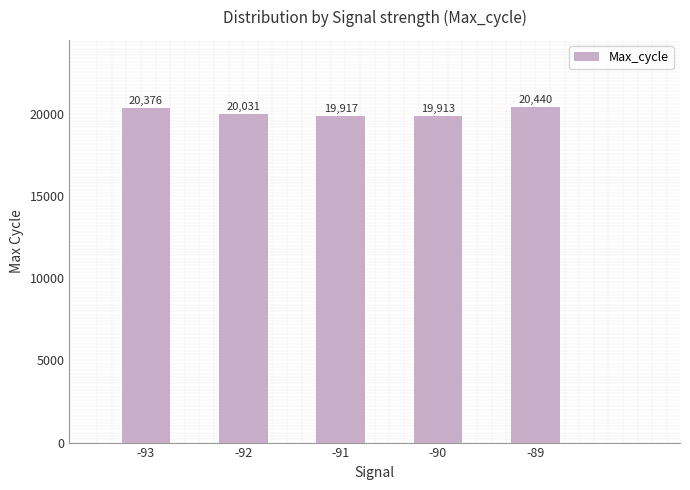

At which label does the data first exceed 20031?

-93